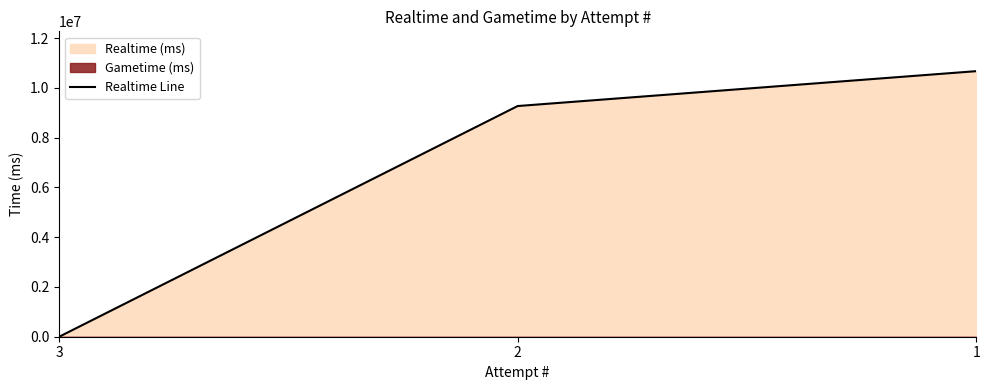

True or false: the data shows 17036084 at 1.

False